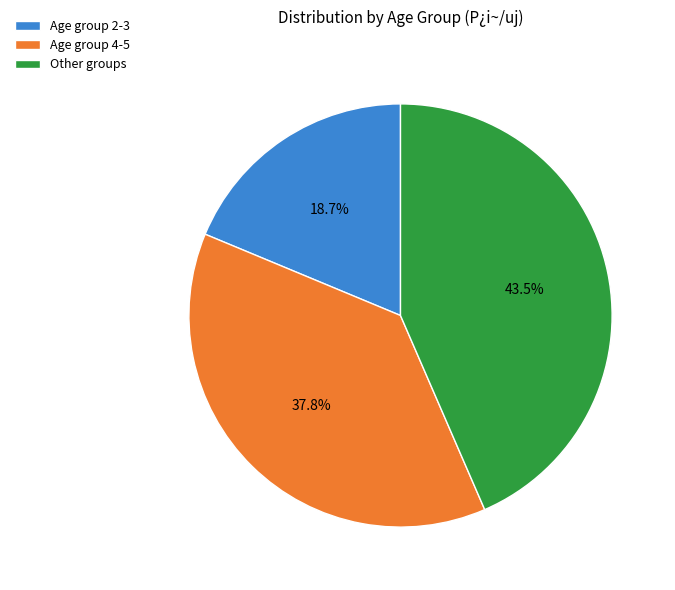

How many segments does this pie chart have?

3